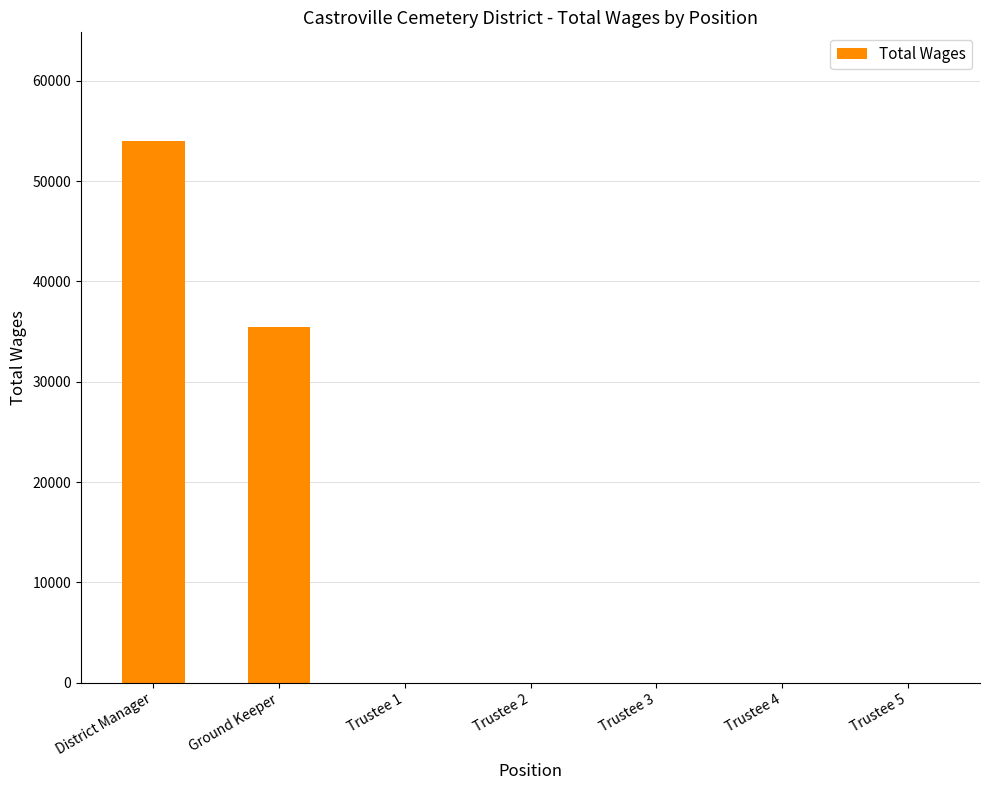

The value at Trustee 5 is -35073. True or false?

False